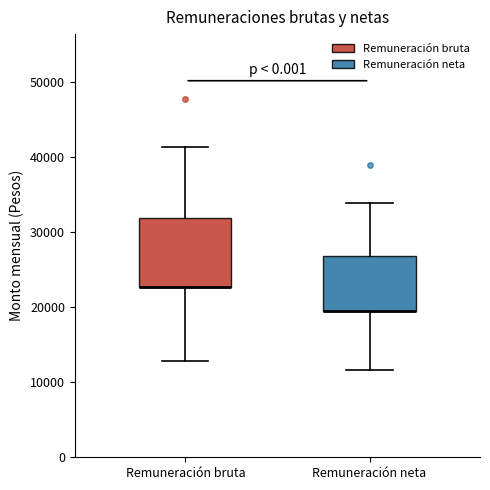

Which box is the tallest, from its lower edge to its upper edge?

Remuneración bruta